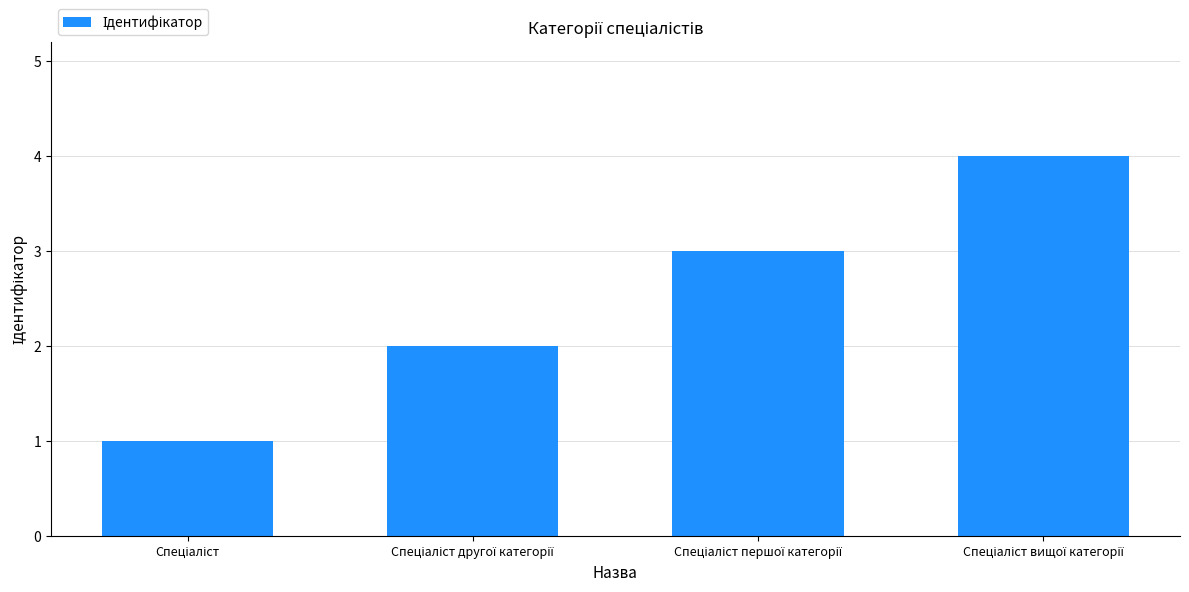

What is the greatest value displayed?

4